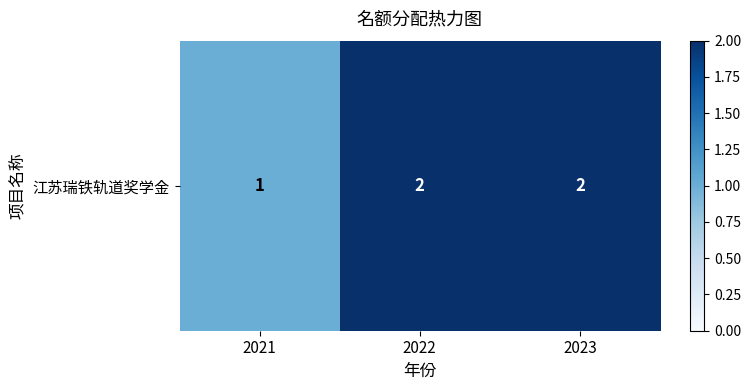

Which label corresponds to the smallest value in the chart?

2021